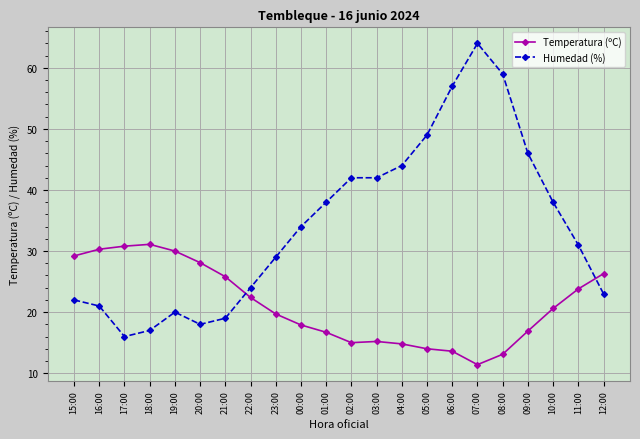

What is the approximate value of Temperatura (ºC) at 05:00?

14.0